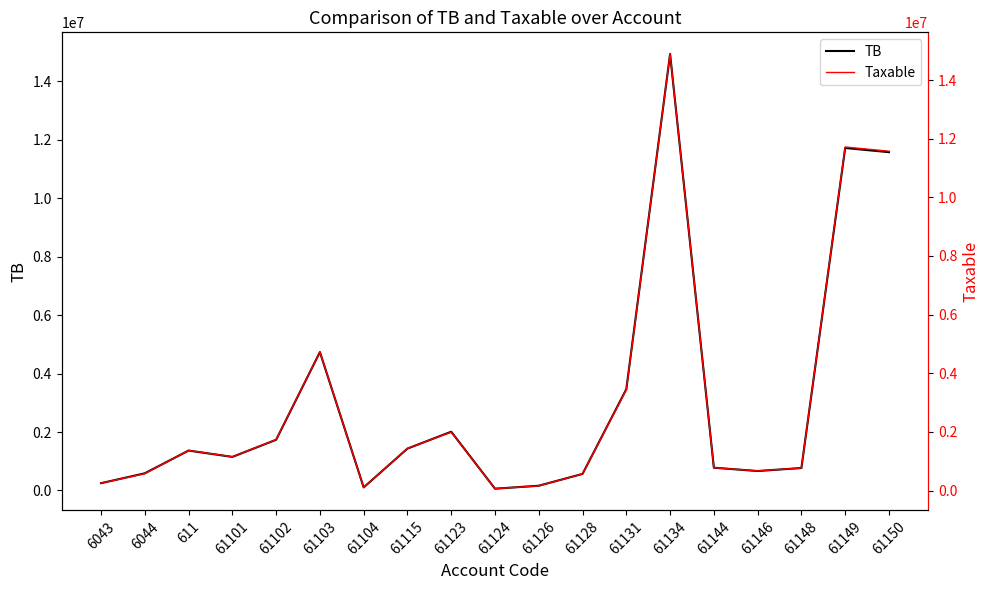

What is the sum of all Taxable values?

57958878.2